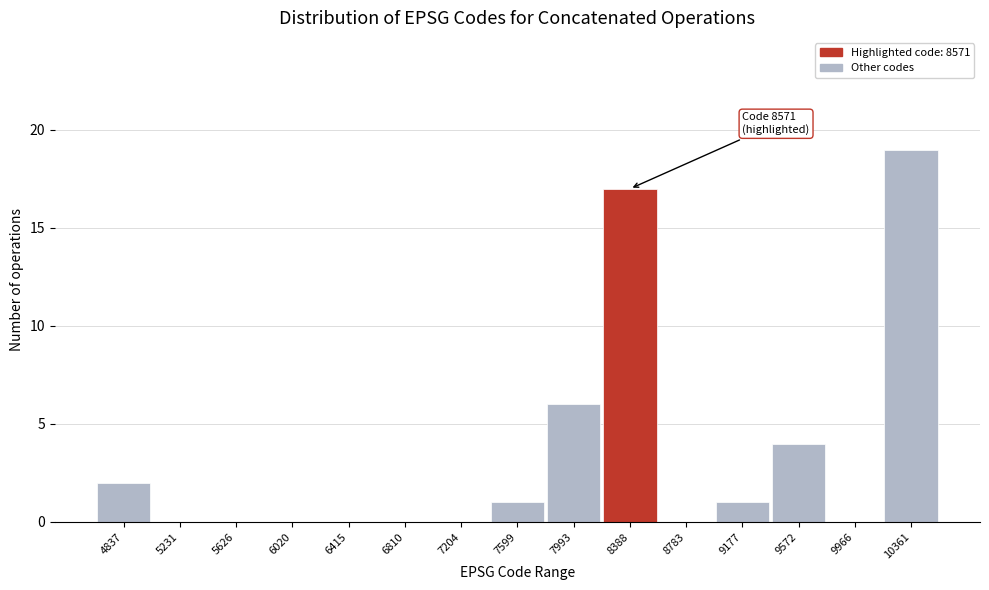

Reading left to right, list all the values displayed in this chart.

4837=2	5231=0	5626=0	6020=0	6415=0	6810=0	7204=0	7599=1	7993=6	8388=17	8783=0	9177=1	9572=4	9966=0	10361=19